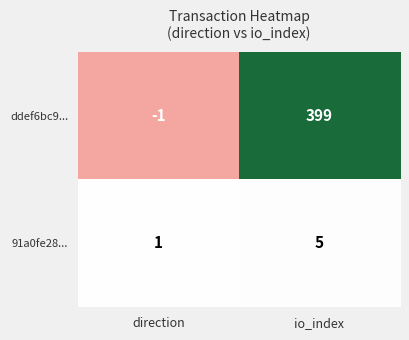

Reading right to left, extract all data points from this chart.

ddef6bc9...: 399	-1
91a0fe28...: 5	1